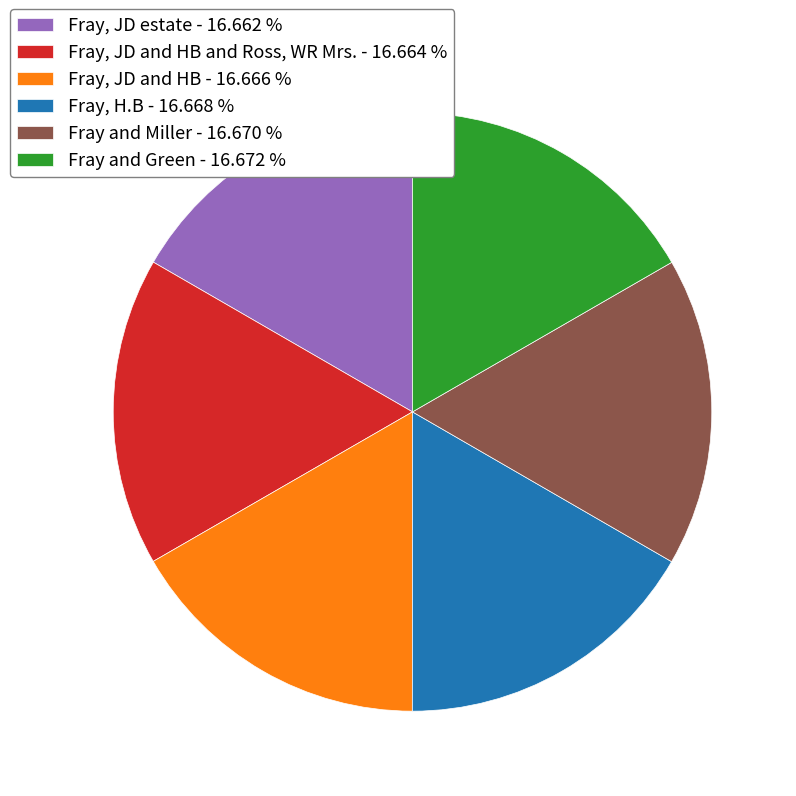

Is Fray, JD and HB and Ross, WR Mrs. - 16.664 % the majority of the pie?

No